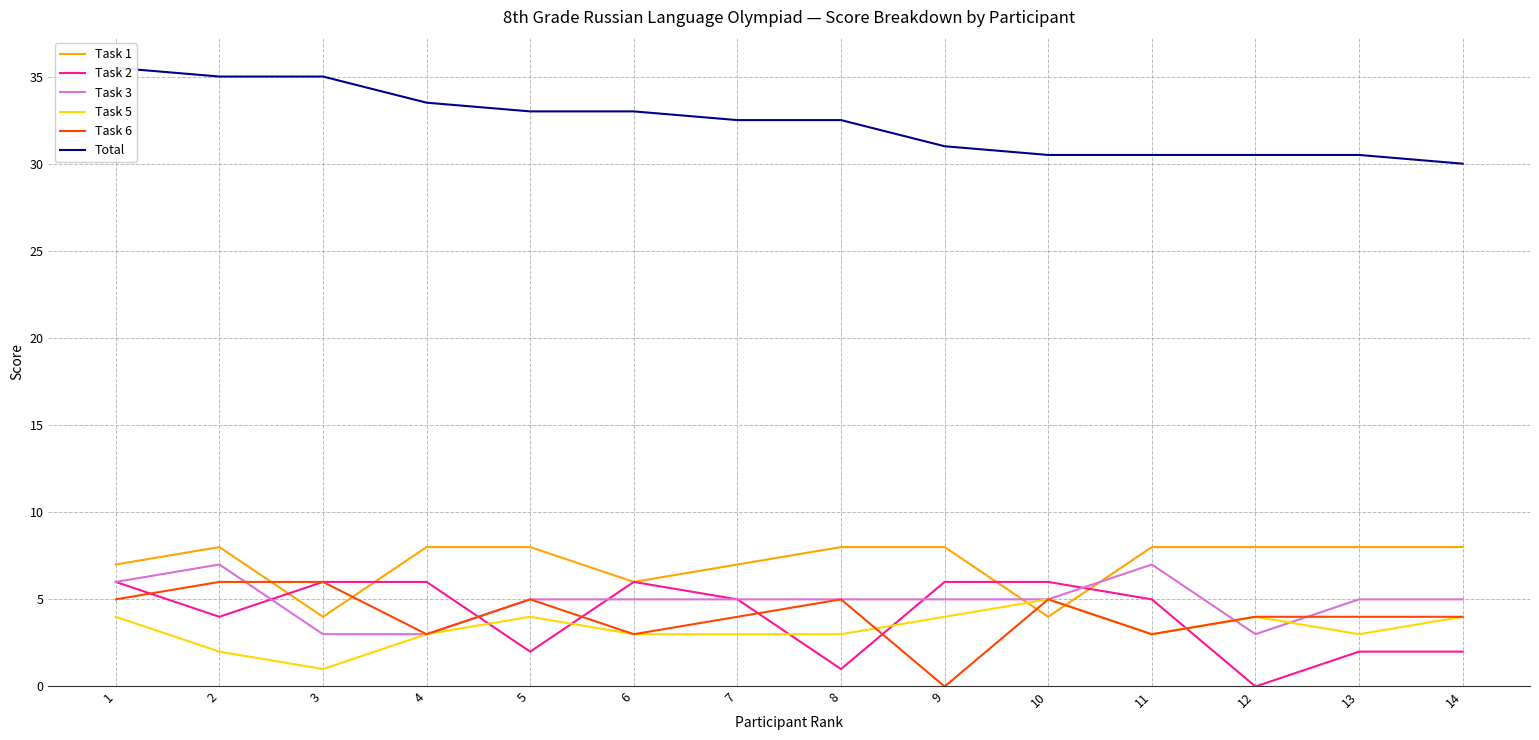

The Task 5 series shows 6.6 at 10. True or false?

False